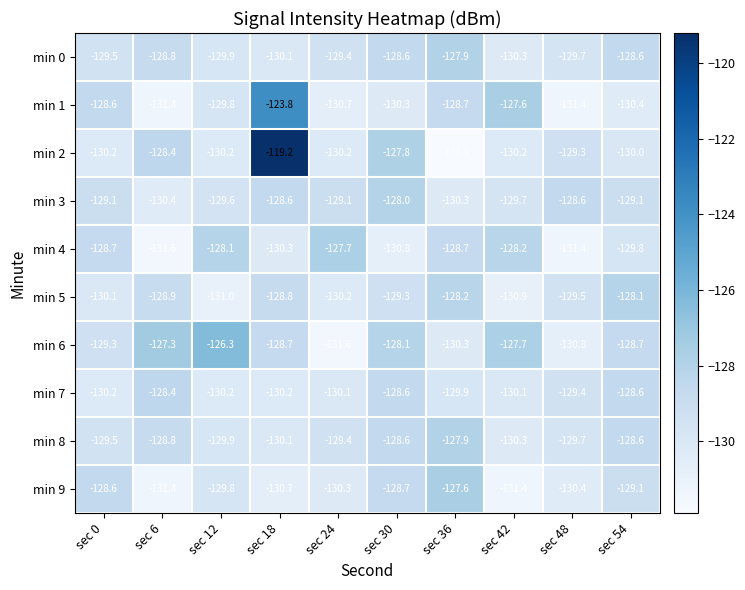

How many distinct data groups are displayed?

10